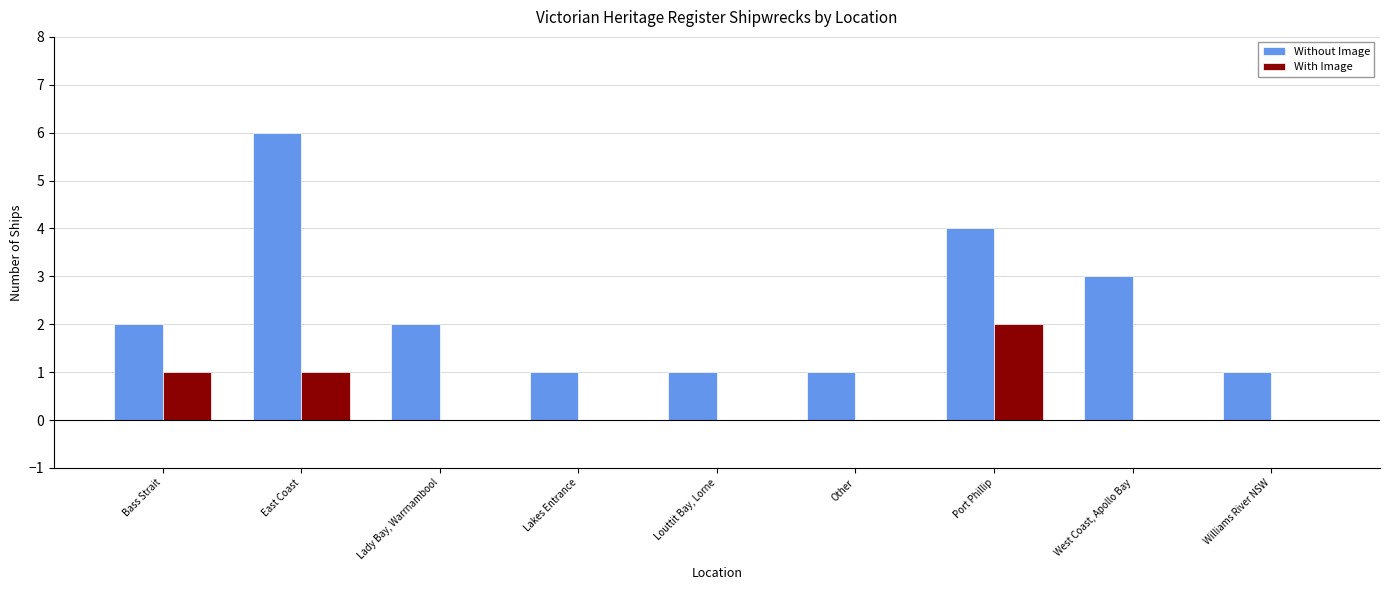

Count the number of categories in the chart.

9